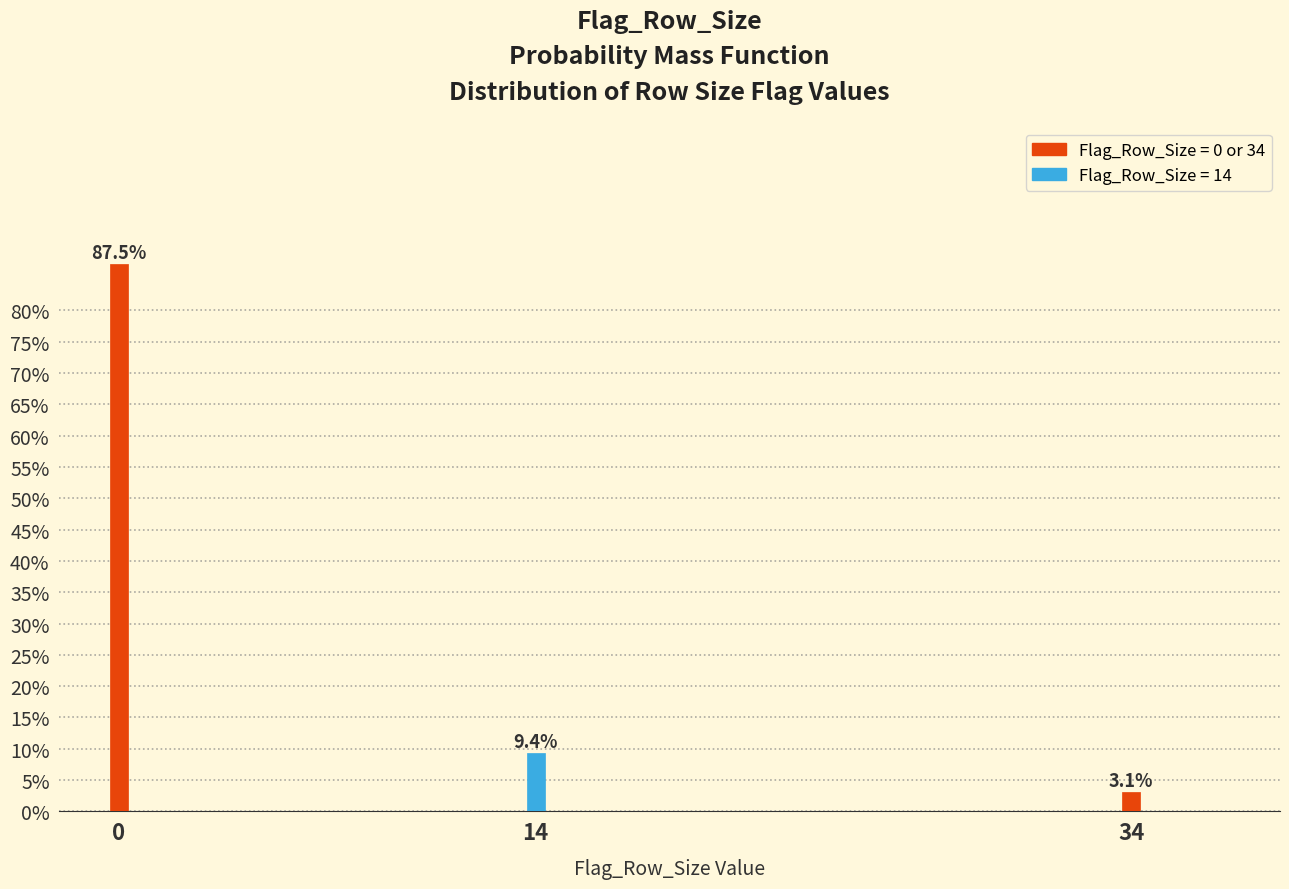

Reading right to left, list all the values displayed in this chart.

3.1	9.4	87.5